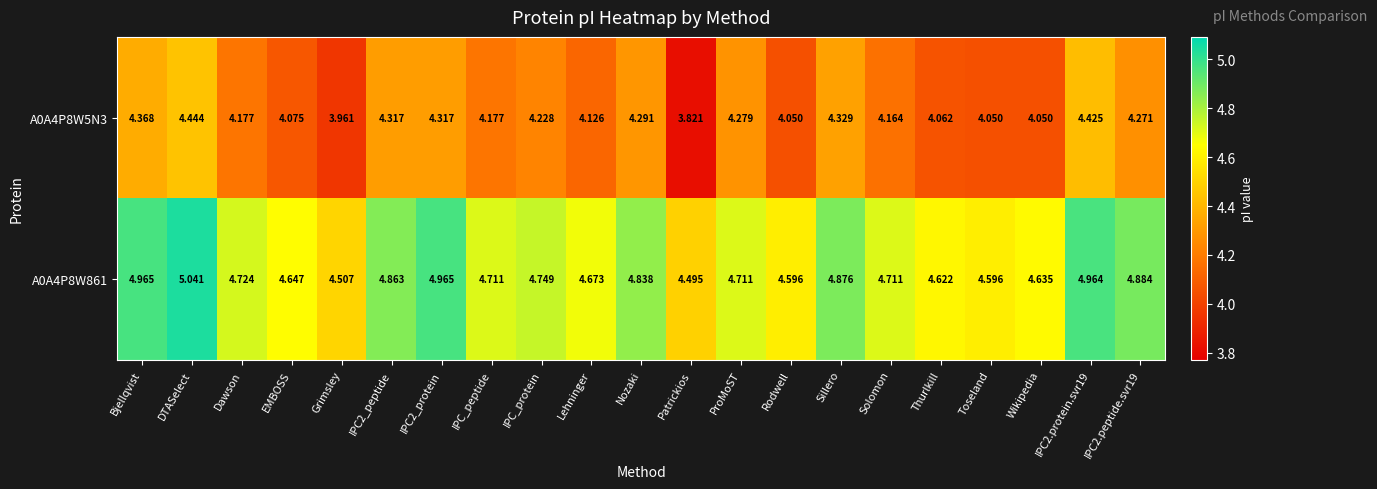

Where is A0A4P8W5N3 nearest to the value 4?

Grimsley